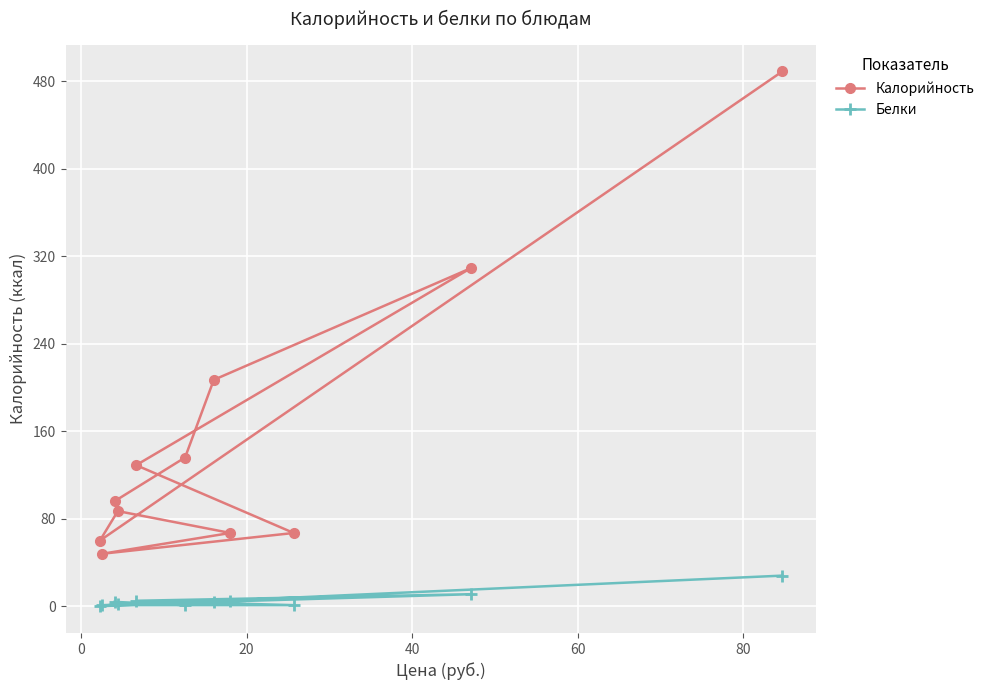

Reading left to right, what are all the values shown in this chart?

Калорийность: 489	60	87	67	48	67	129	309	207	136	96
Белки: 28	0	2	5	1	1	5	11	4	1	4